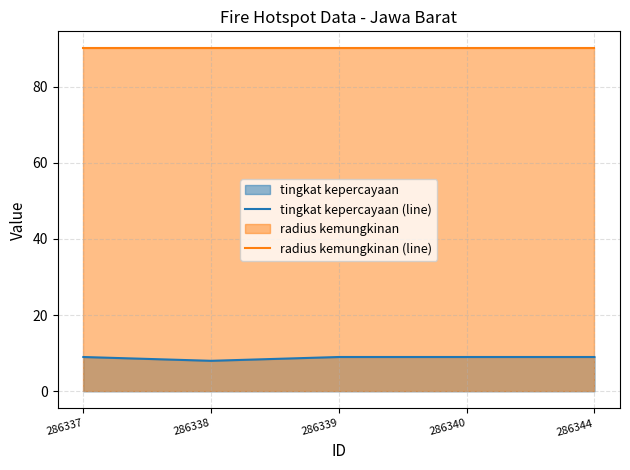

At how many categories does at least one series exceed 68?

5